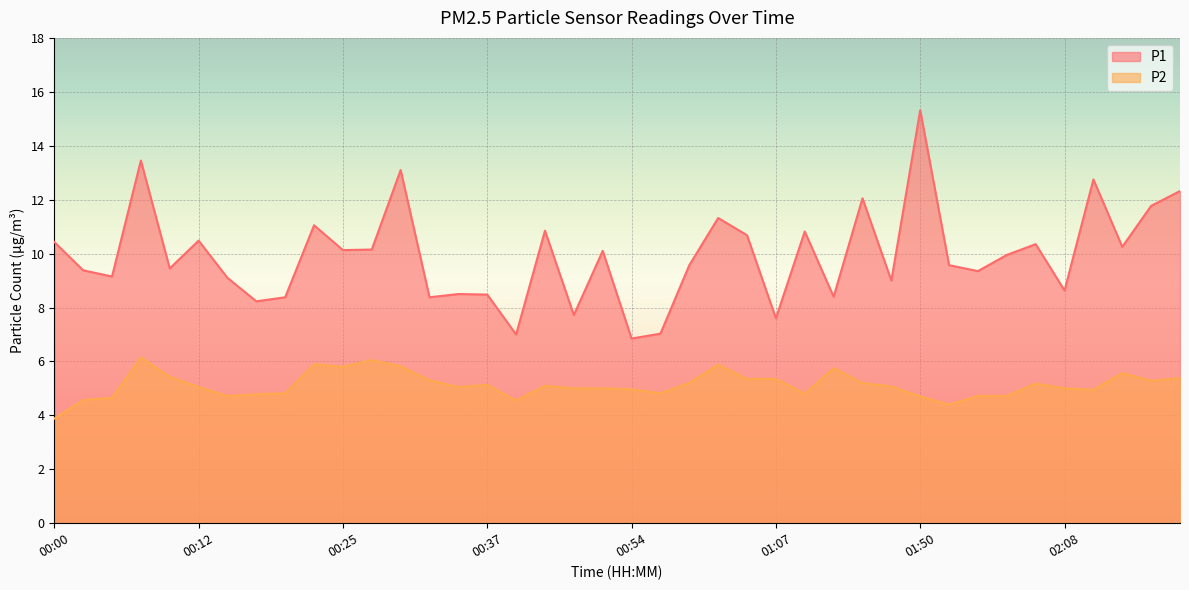

The P2 series shows 4.7 at 00:05. True or false?

True